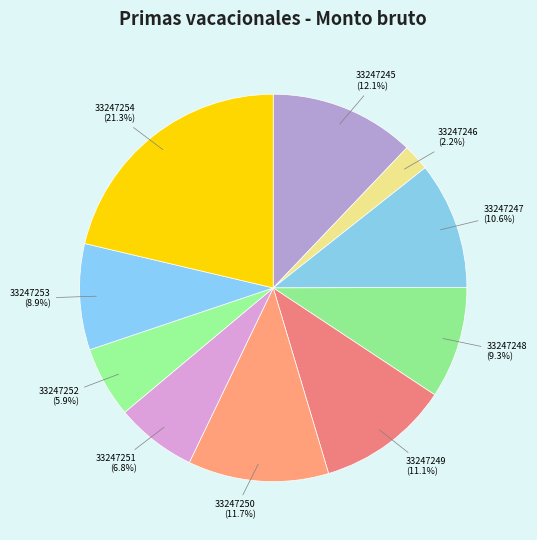

To the nearest percent, what percentage of the pie is 33247252?

6%